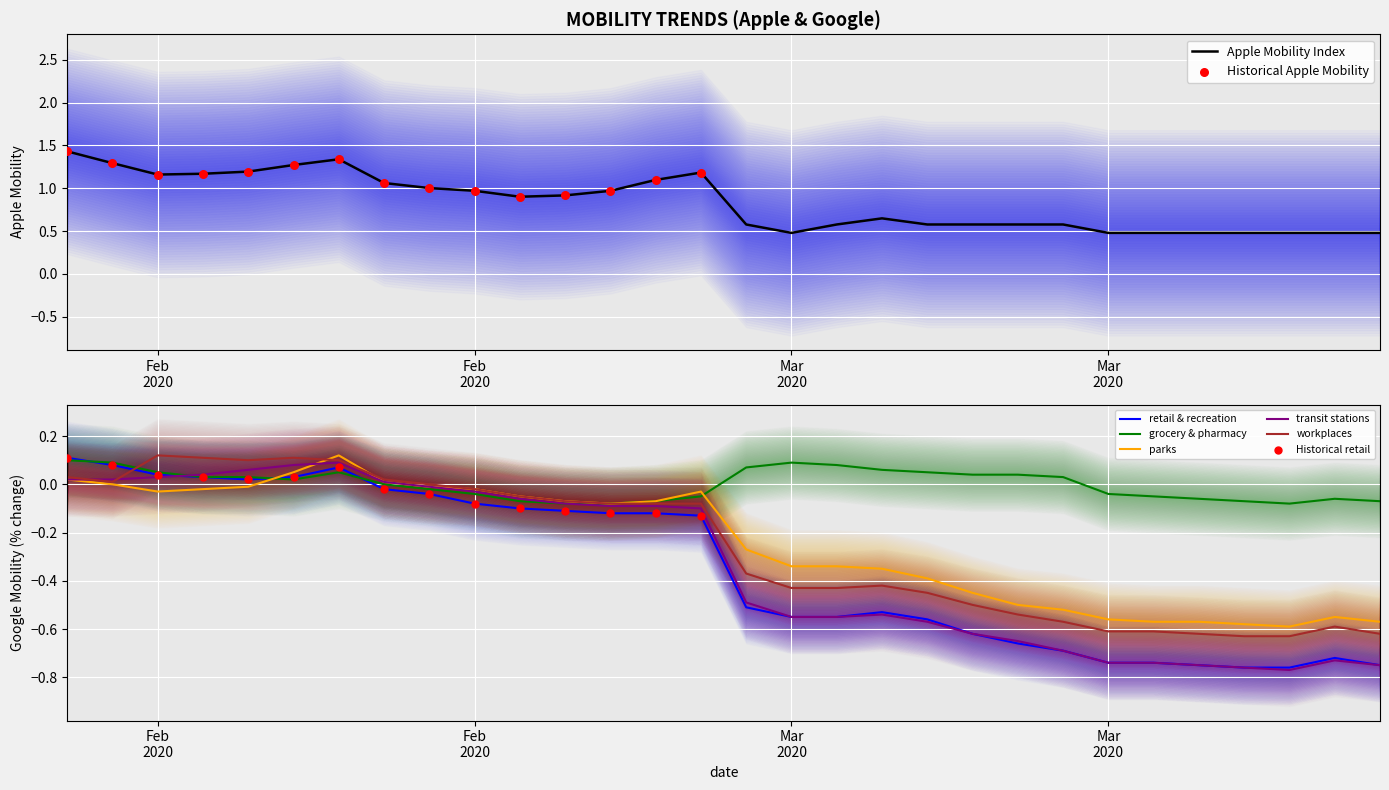

Which series contains the highest Y value?

Apple